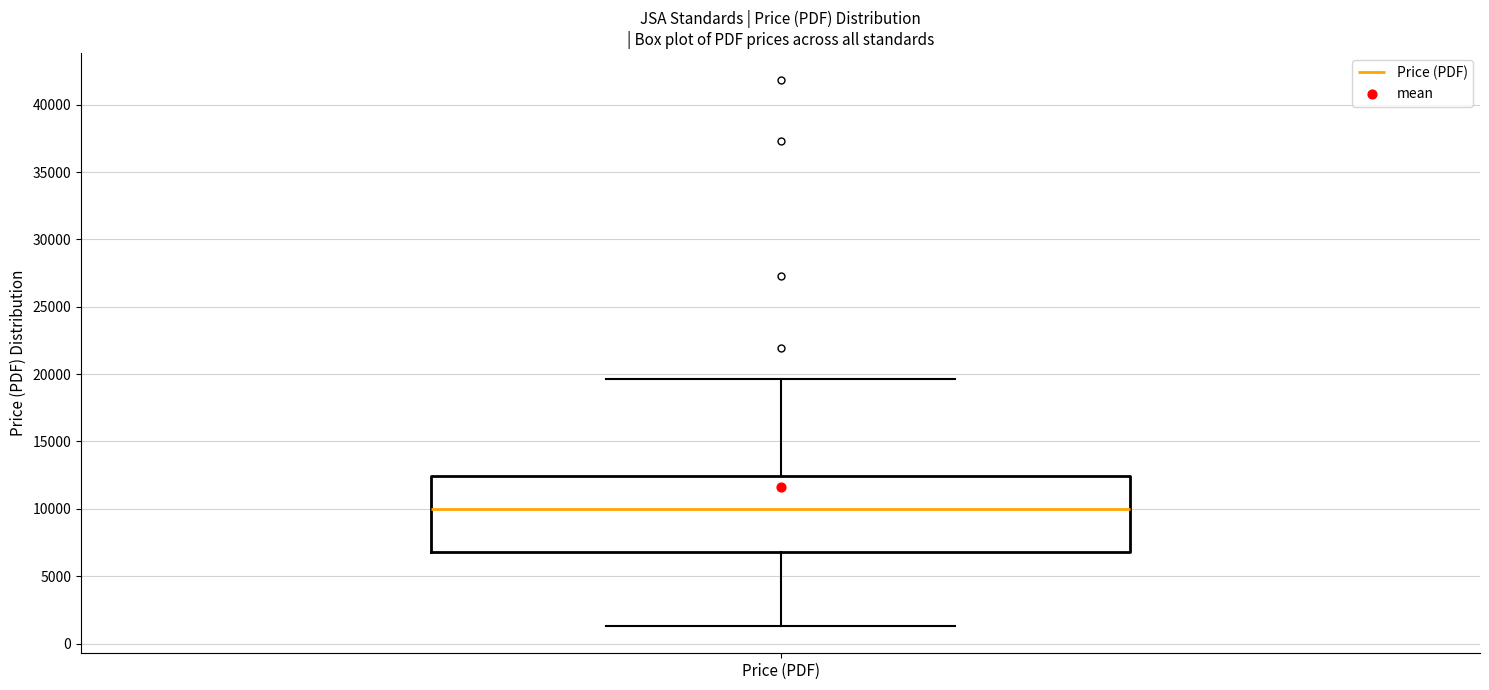

Transcribe this box plot: give where the median line is, the range the box spans, and where the two whiskers end, as read against the y-axis. The values are not printed on the chart, so give them approximately, as read against the axis.

median 10000, box 7000 to 12500, whiskers 1500 to 19500